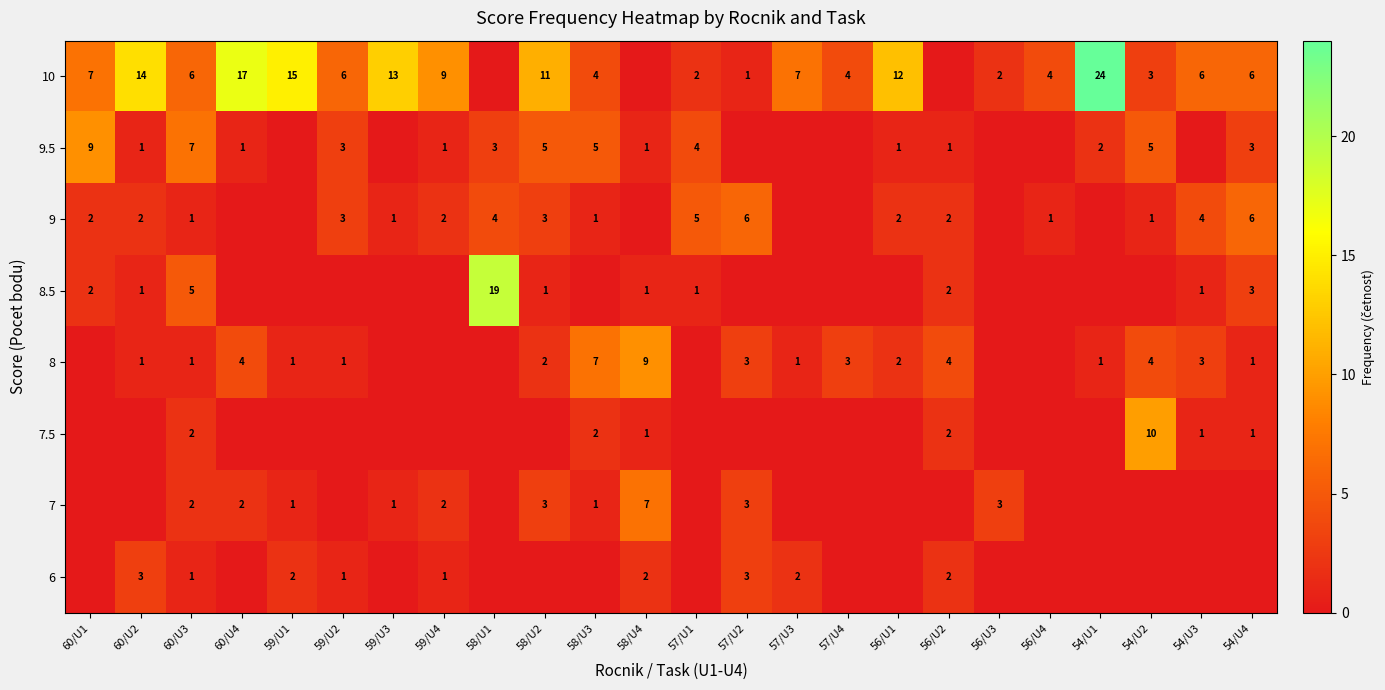

Is it true that 10 equals 17 at 60/U4?

True